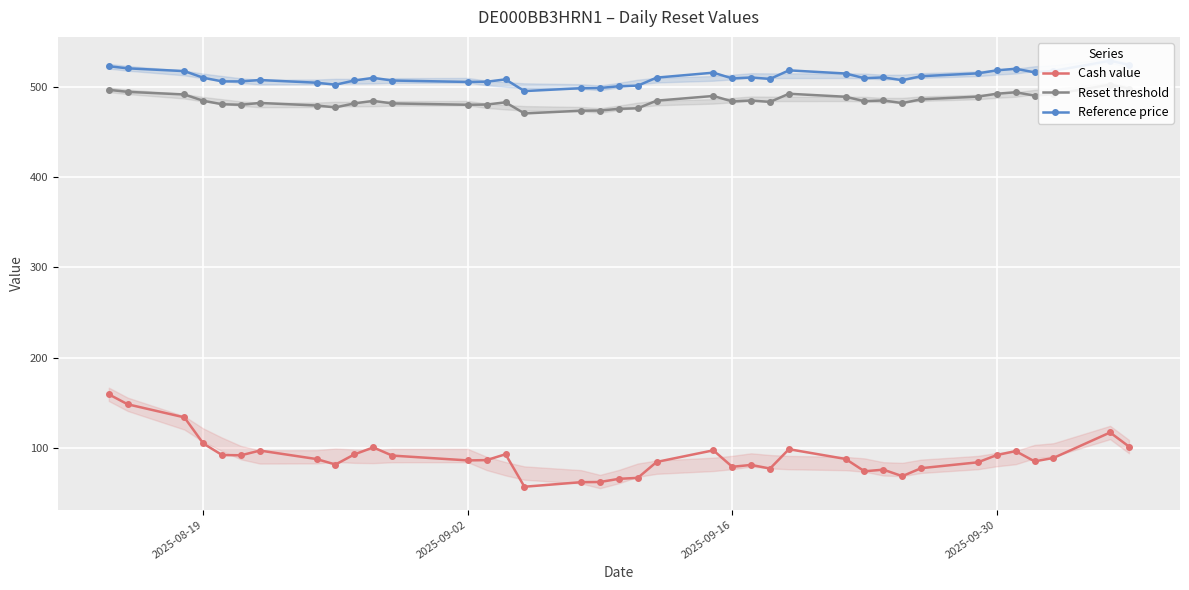

Is it true that Cash value equals 162.2 at 2025-09-30?

False